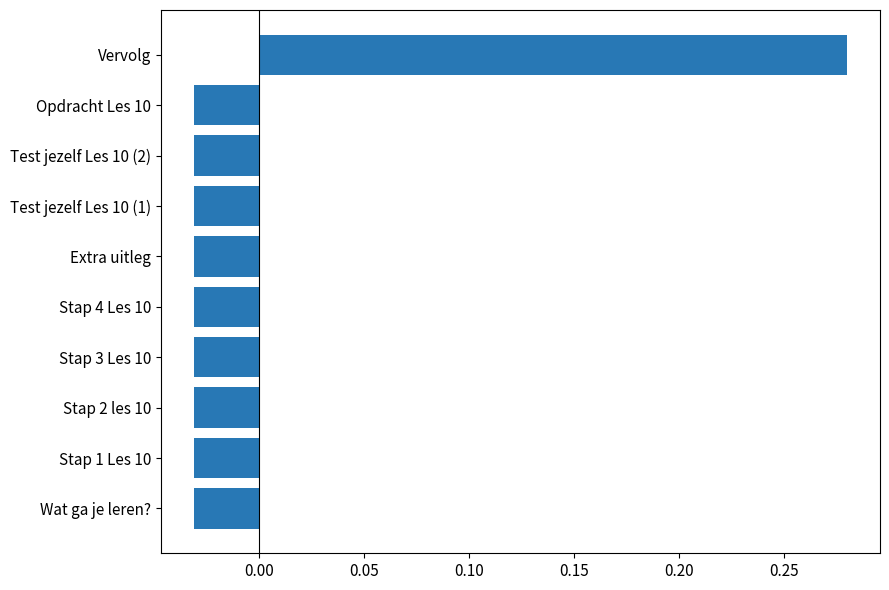

What is the change in value from Stap 3 Les 10 to Vervolg?

+0.3